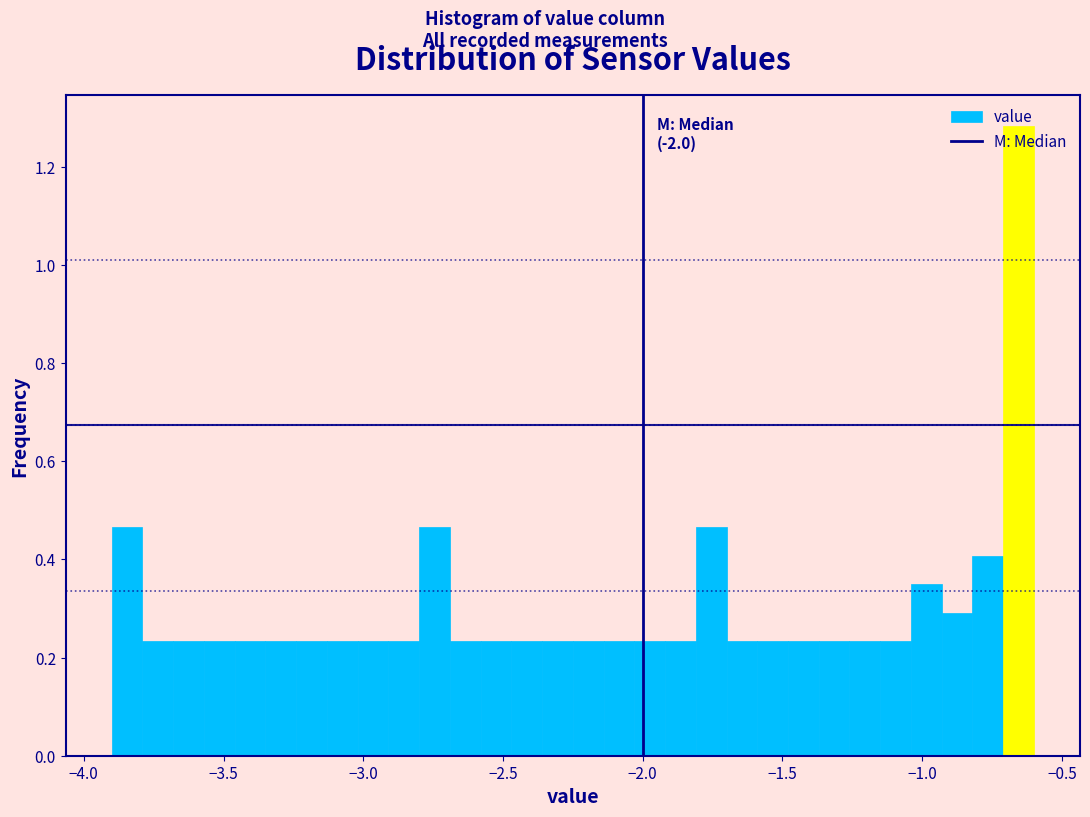

Around what value on the x-axis is the tallest bar? Give the approximate position of its centre, as read against the axis.

-0.65